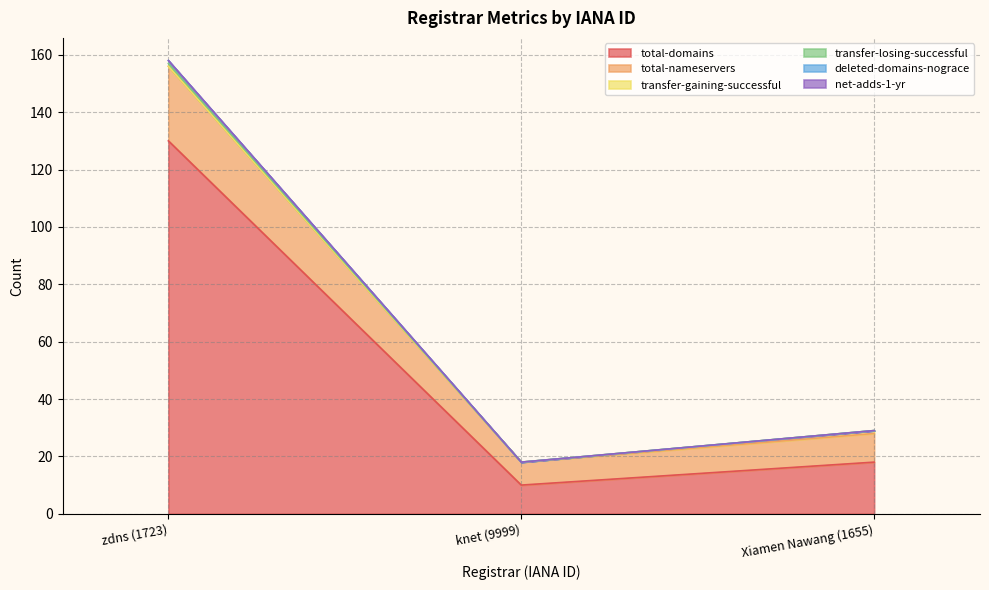

At which category does the chart reach its peak across all series?

zdns (1723)